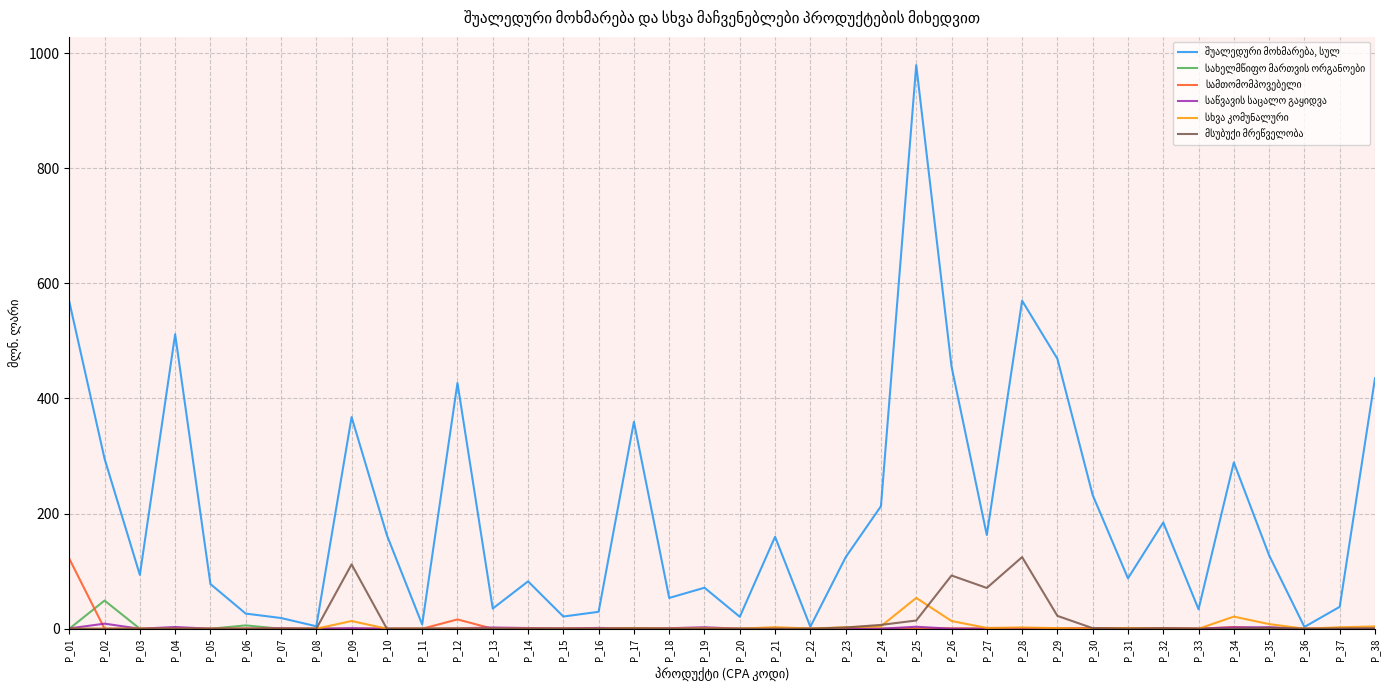

At which category is the sum across all series the highest?

P_25